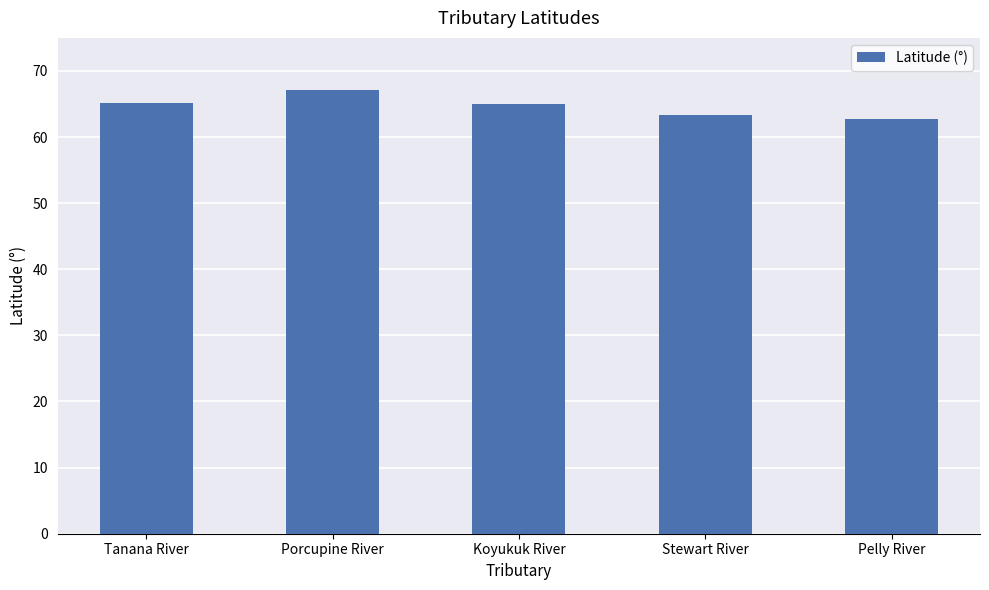

True or false: the data shows 64.9 at Koyukuk River.

True